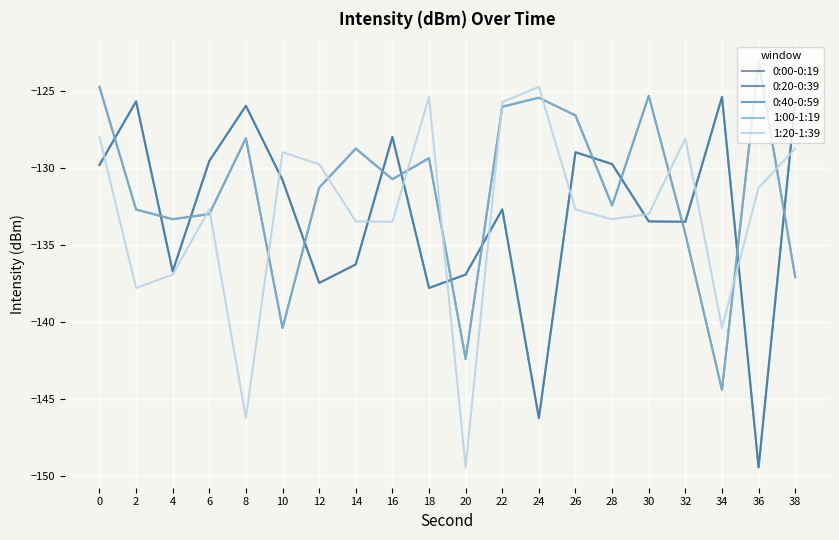

Is this an area chart (filled region under the line)?

No